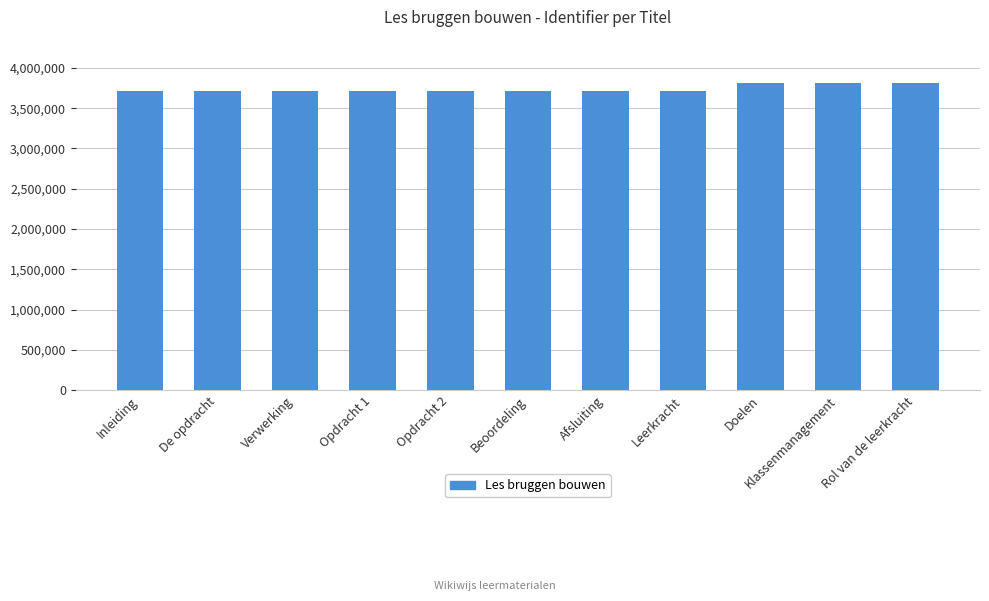

What is the label of the 2nd bar from the left?

De opdracht